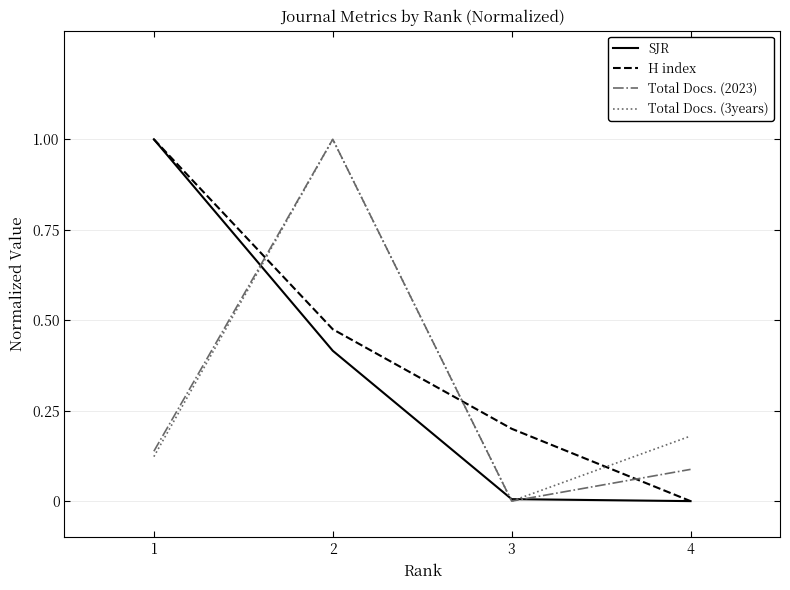

Rank the categories by H index value from highest to lowest.

1, 2, 3, 4